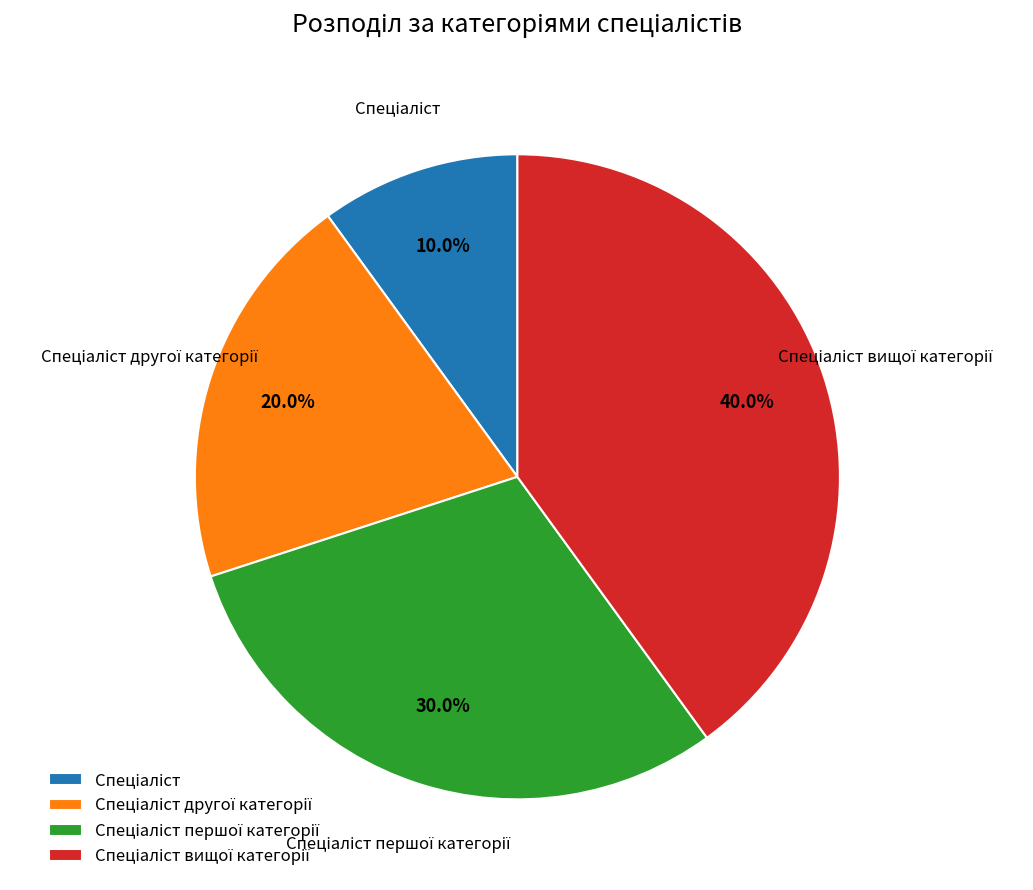

Does any single category account for the majority?

No